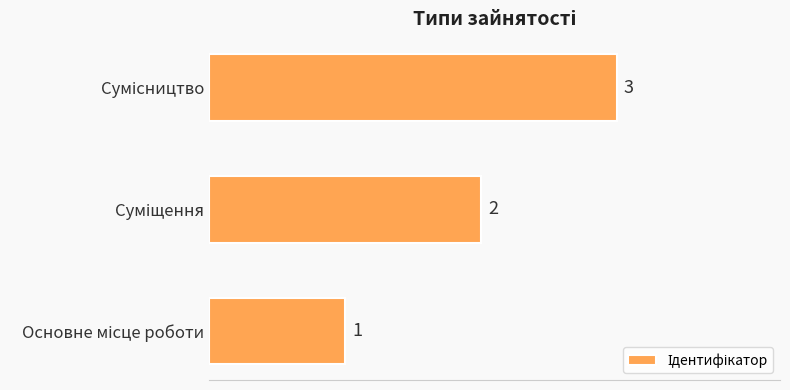

Count the values in the range 1 to 3.

3